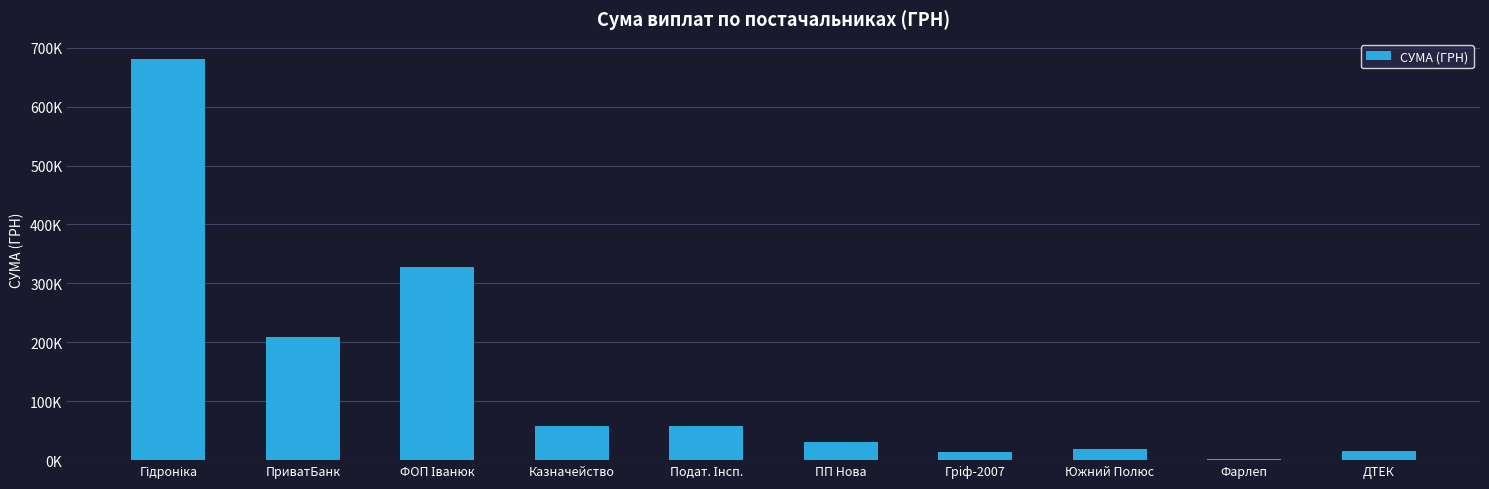

Are the bars horizontal?

No